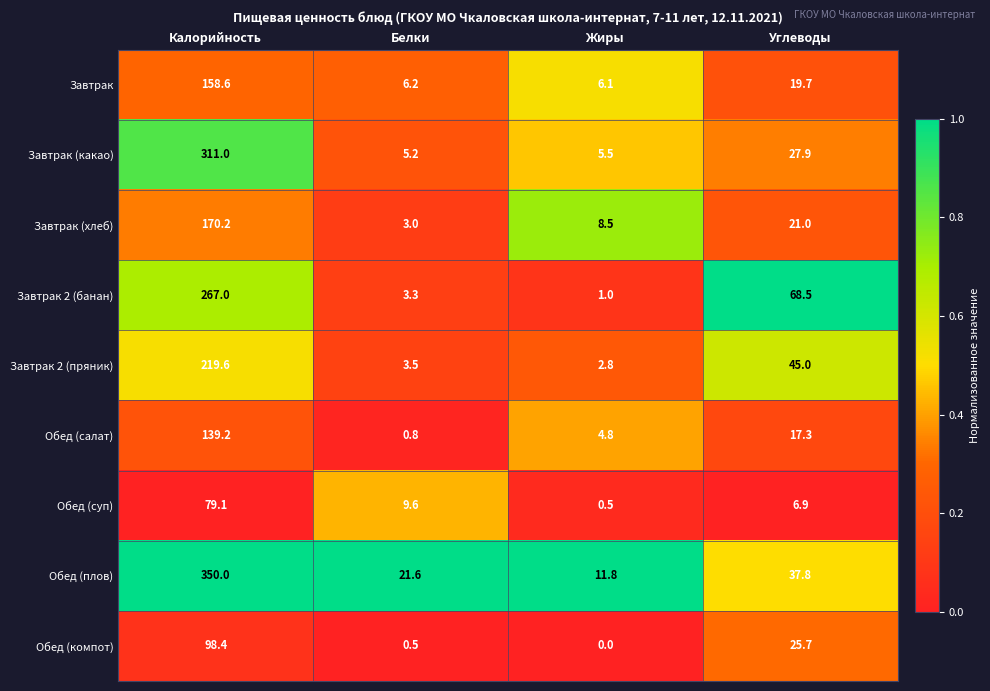

True or false: Завтрак has a value of 76.6 at Калорийность.

False